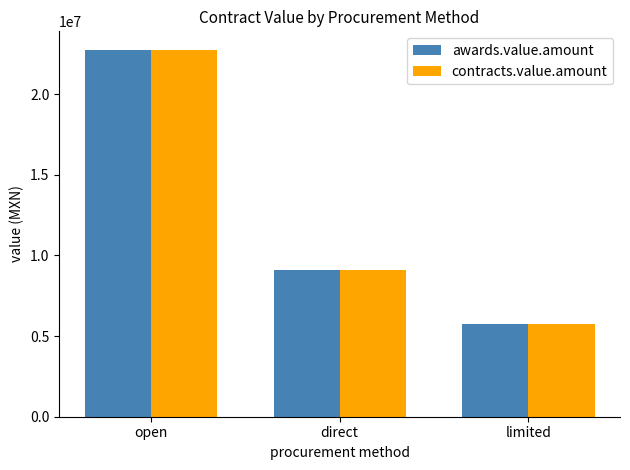

True or false: contracts.value.amount has a value of 12786095.0 at direct.

False